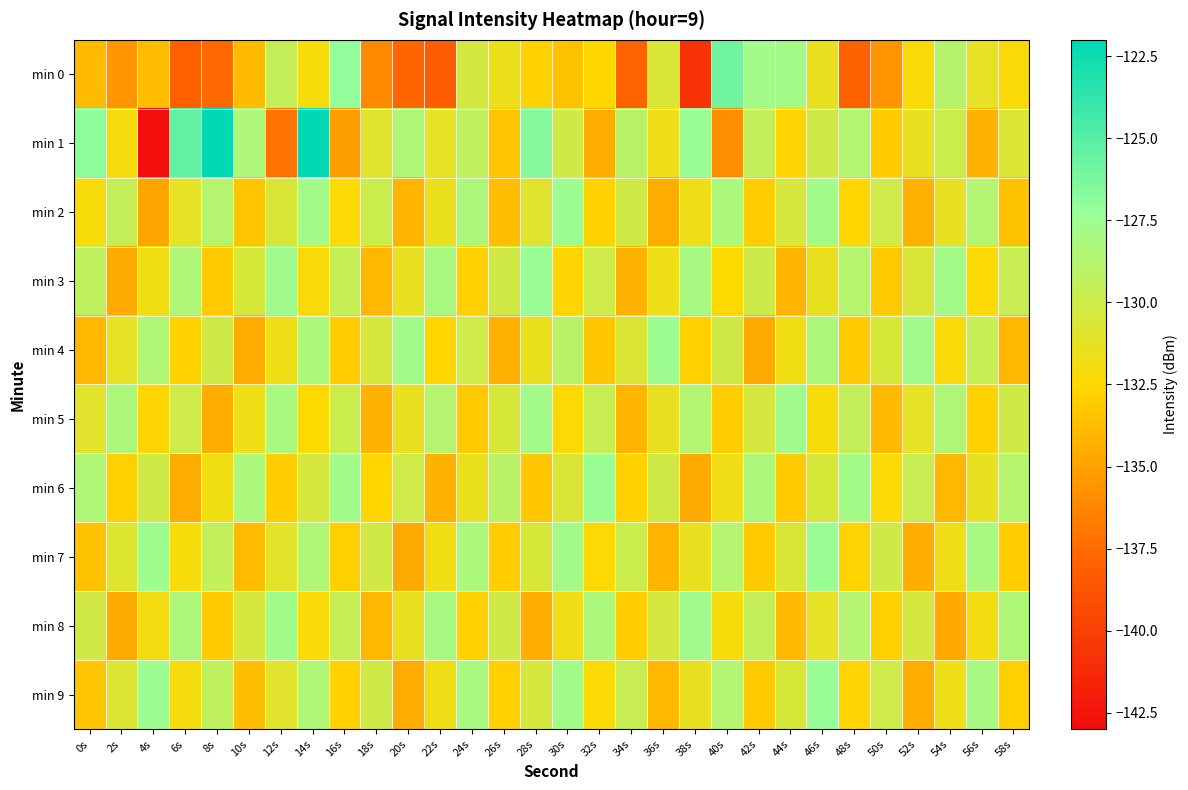

Which series has the widest spread of values?

min 1